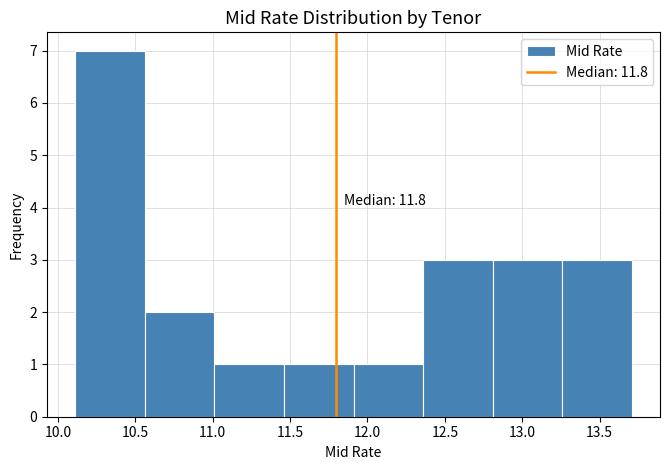

Over which range of the x-axis is the bar tallest?

10.11 to 10.56